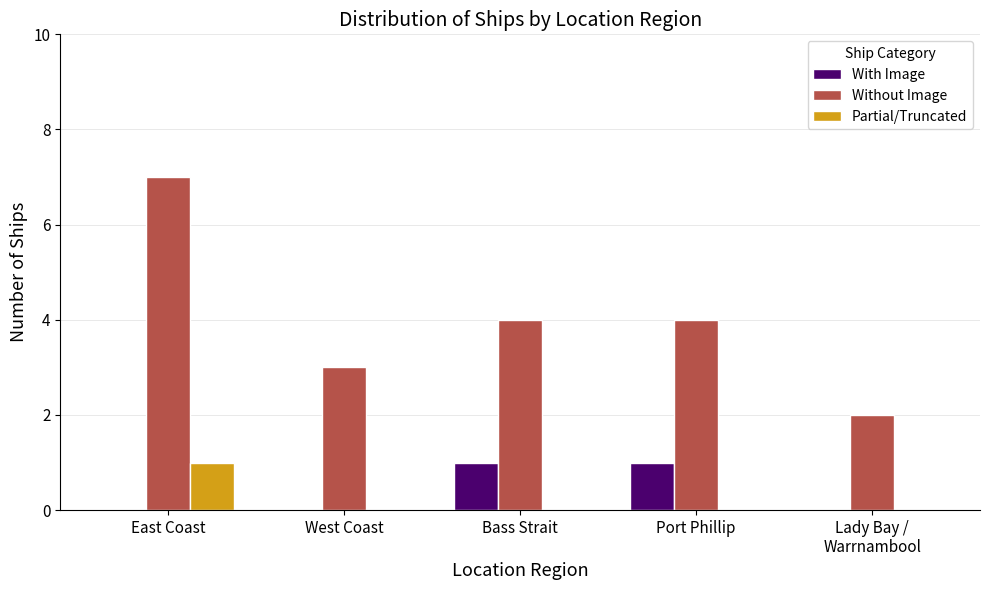

Reading right to left, what are all the values shown in this chart?

With Image: Lady Bay /
Warrnambool=0	Port Phillip=1	Bass Strait=1	West Coast=0	East Coast=0
Without Image: Lady Bay /
Warrnambool=2	Port Phillip=4	Bass Strait=4	West Coast=3	East Coast=7
Partial/Truncated: Lady Bay /
Warrnambool=0	Port Phillip=0	Bass Strait=0	West Coast=0	East Coast=1